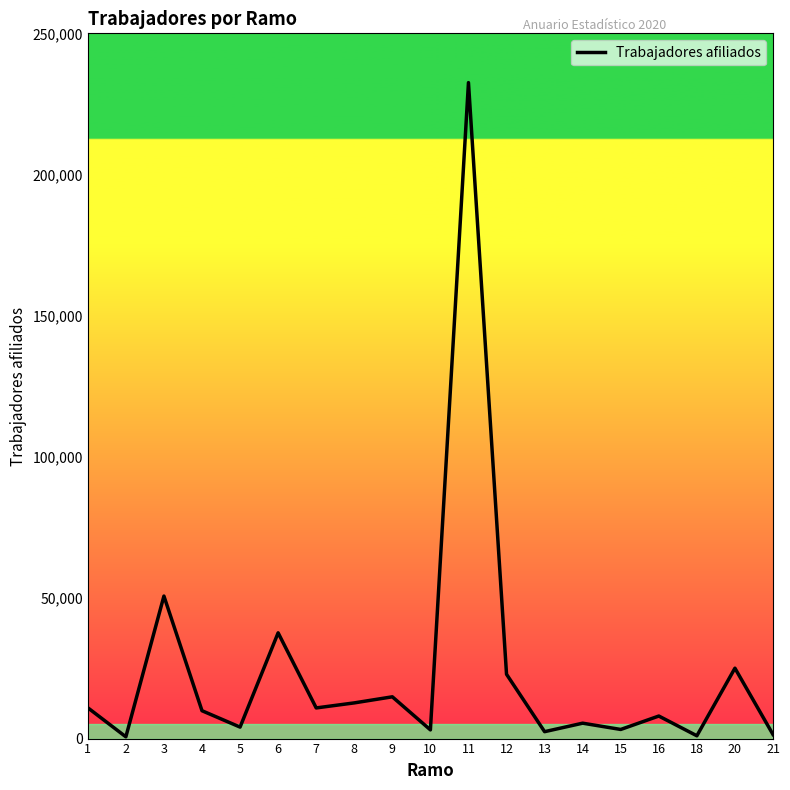

What is the average value?

24041